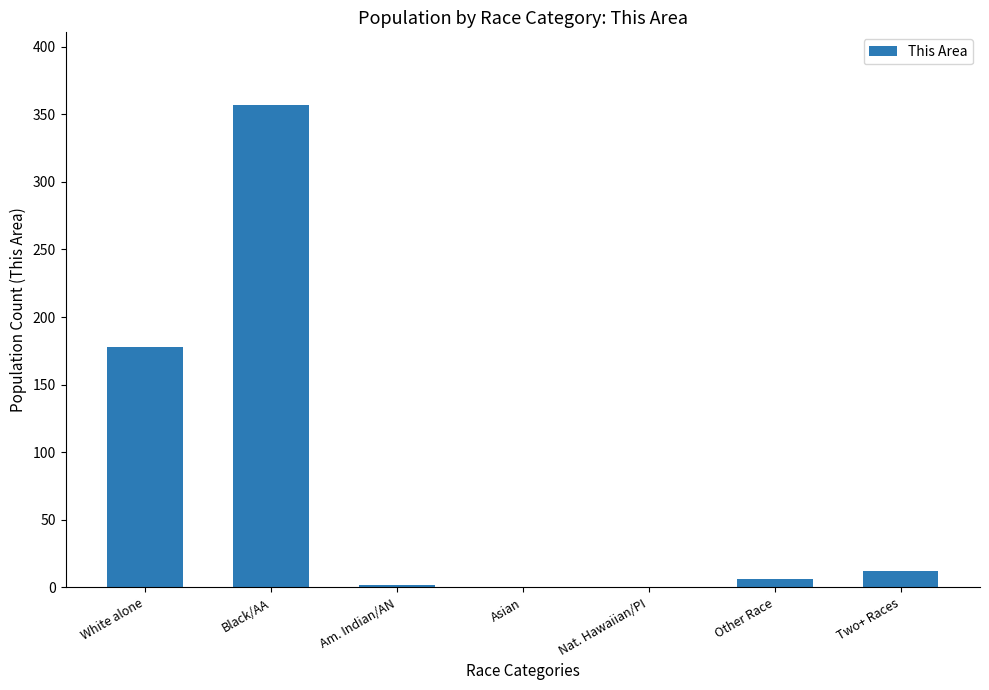

True or false: the data shows 357 at Black/AA.

True